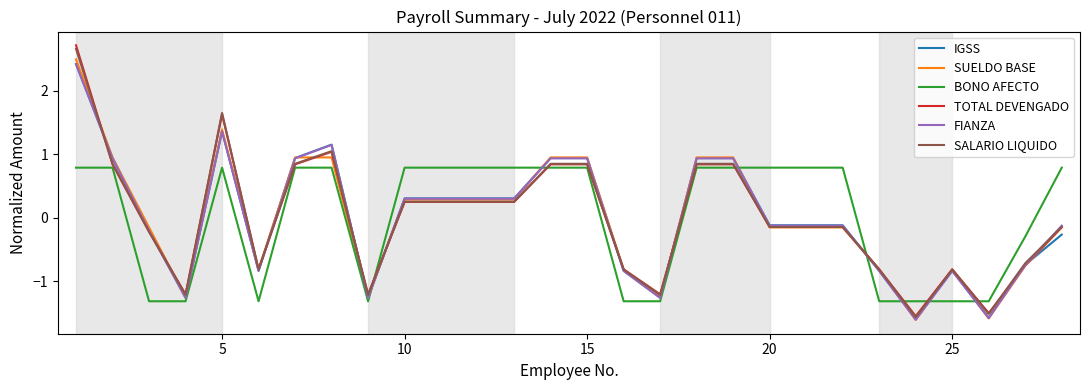

Which series has the widest spread of values?

TOTAL DEVENGADO